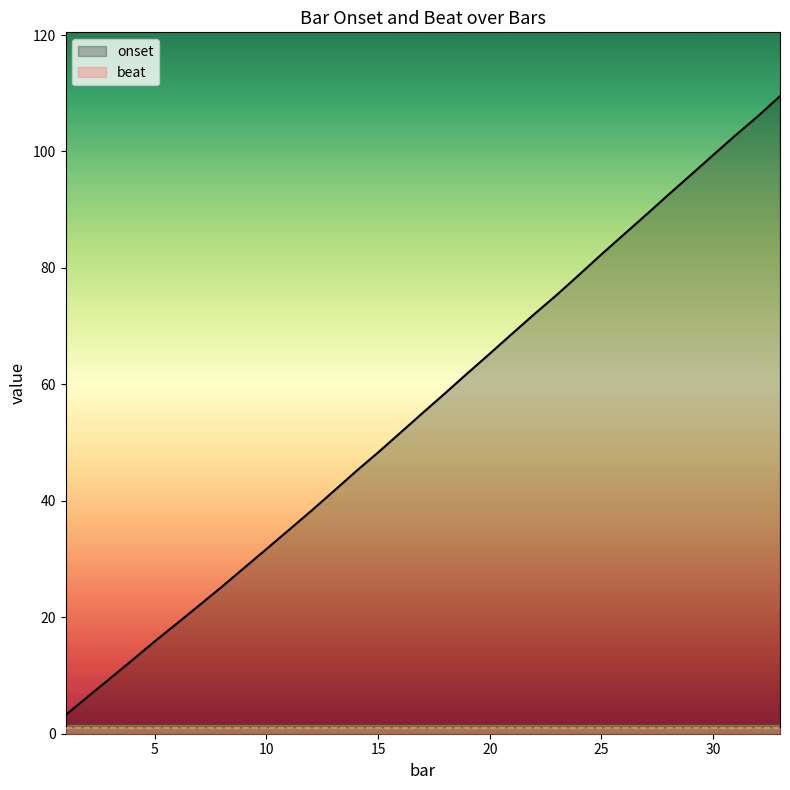

Which series has the largest total across all categories?

onset